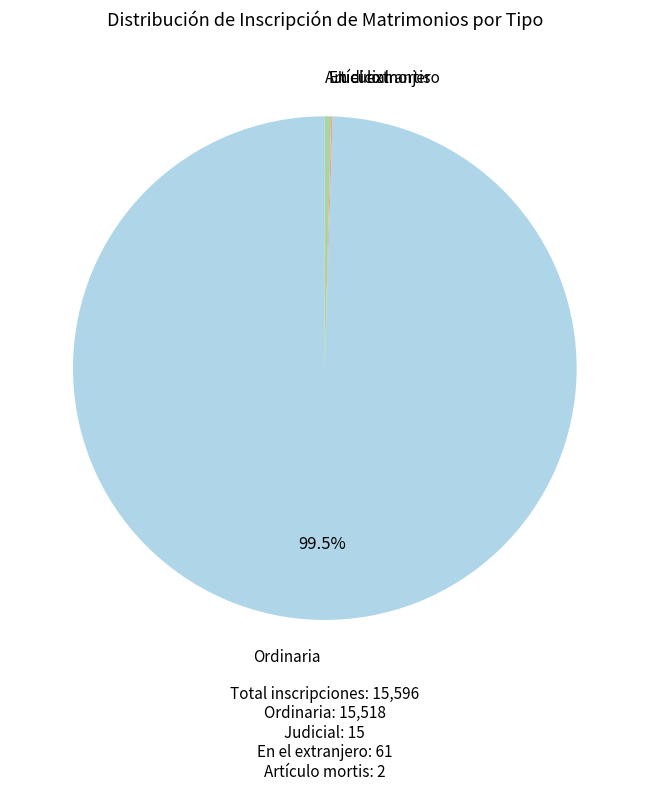

Is there any slice that represents more than half of the pie?

Yes